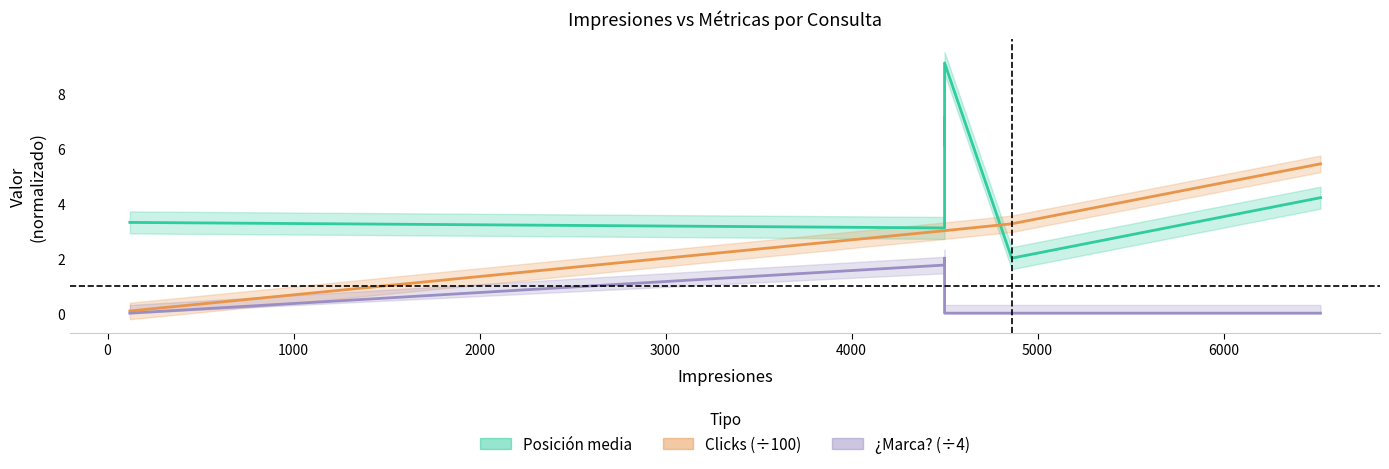

Does the chart display data point markers on the line(s)?

No